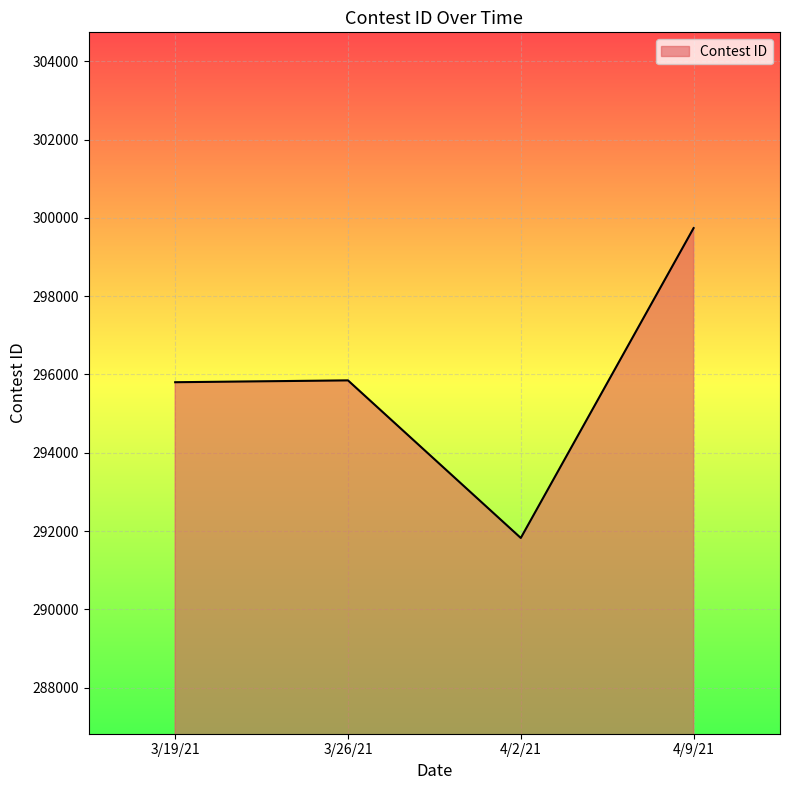

What is the maximum value shown in the chart?

299739